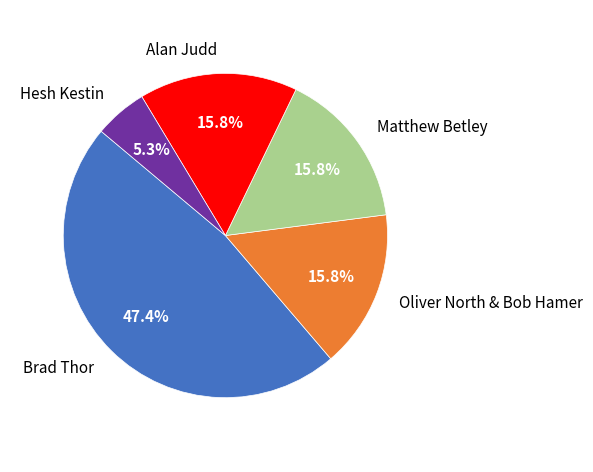

Is the sum of Hesh Kestin and Alan Judd greater than half?

No